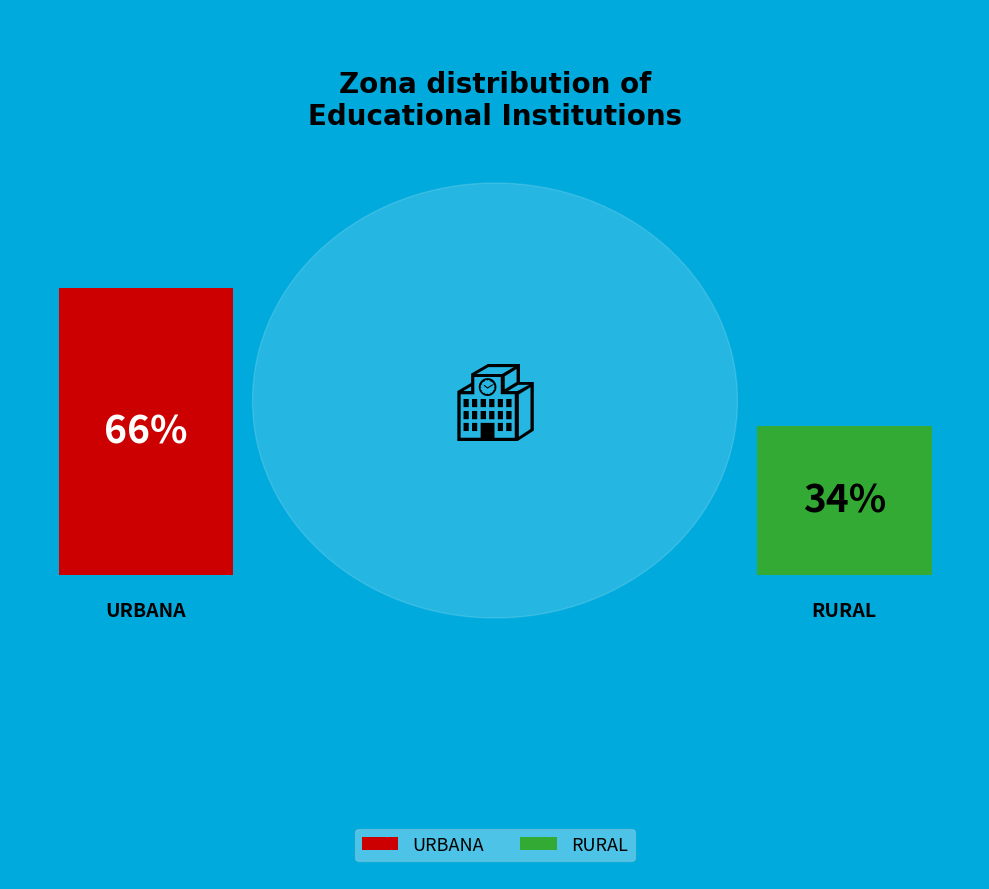

How many segments does this pie chart have?

2